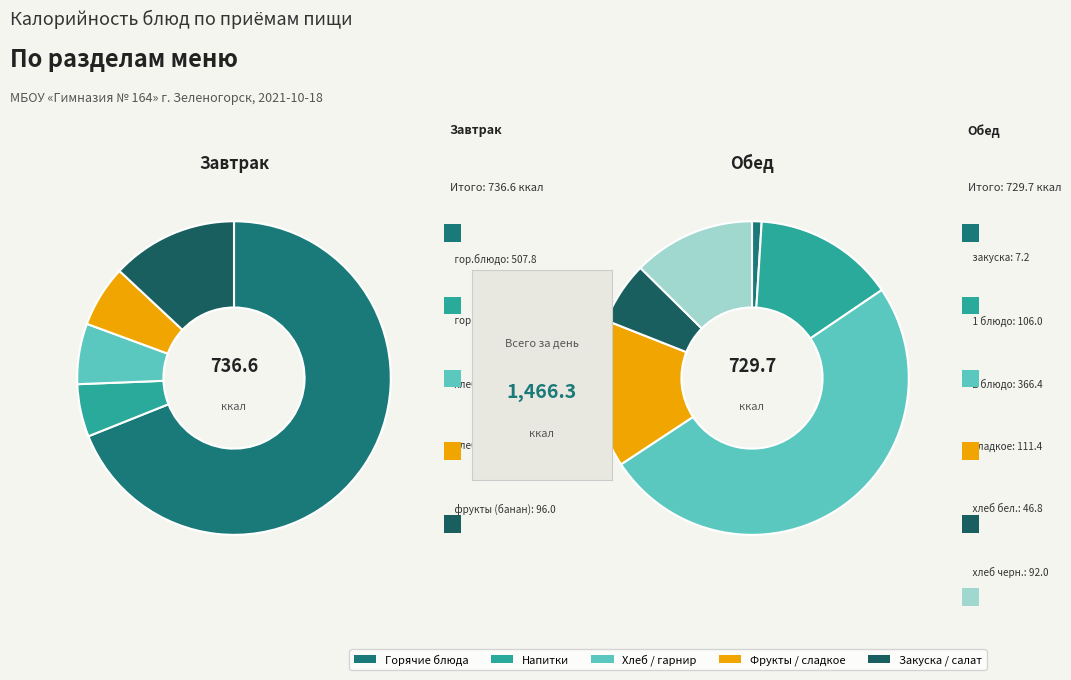

Which slice is the smallest?

закуска